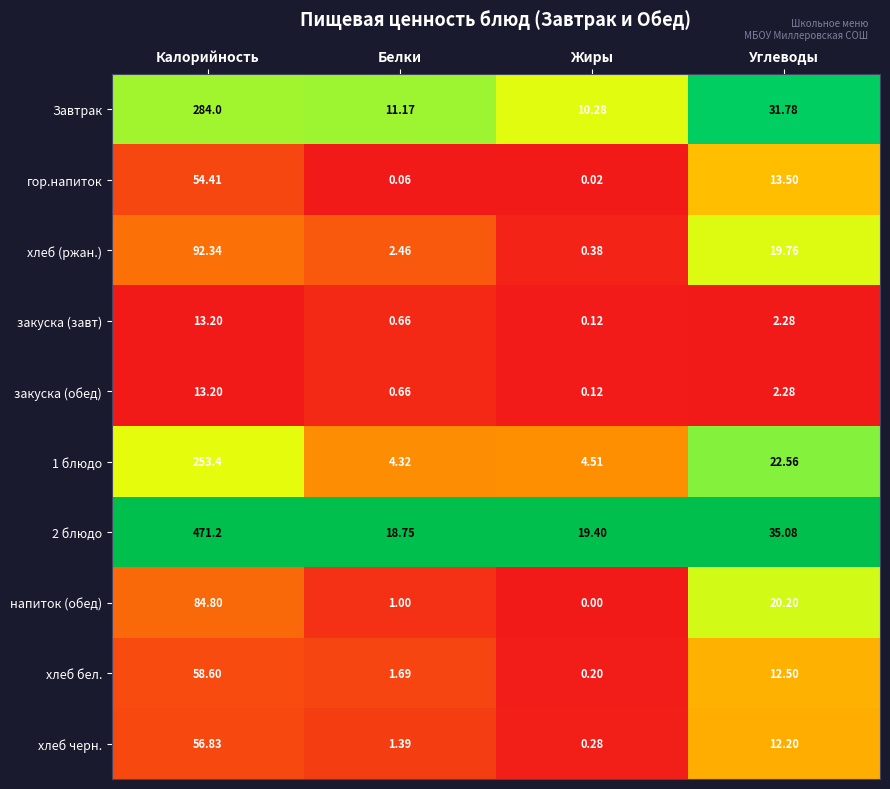

Rank the categories by 1 блюдо value from lowest to highest.

Белки, Жиры, Углеводы, Калорийность